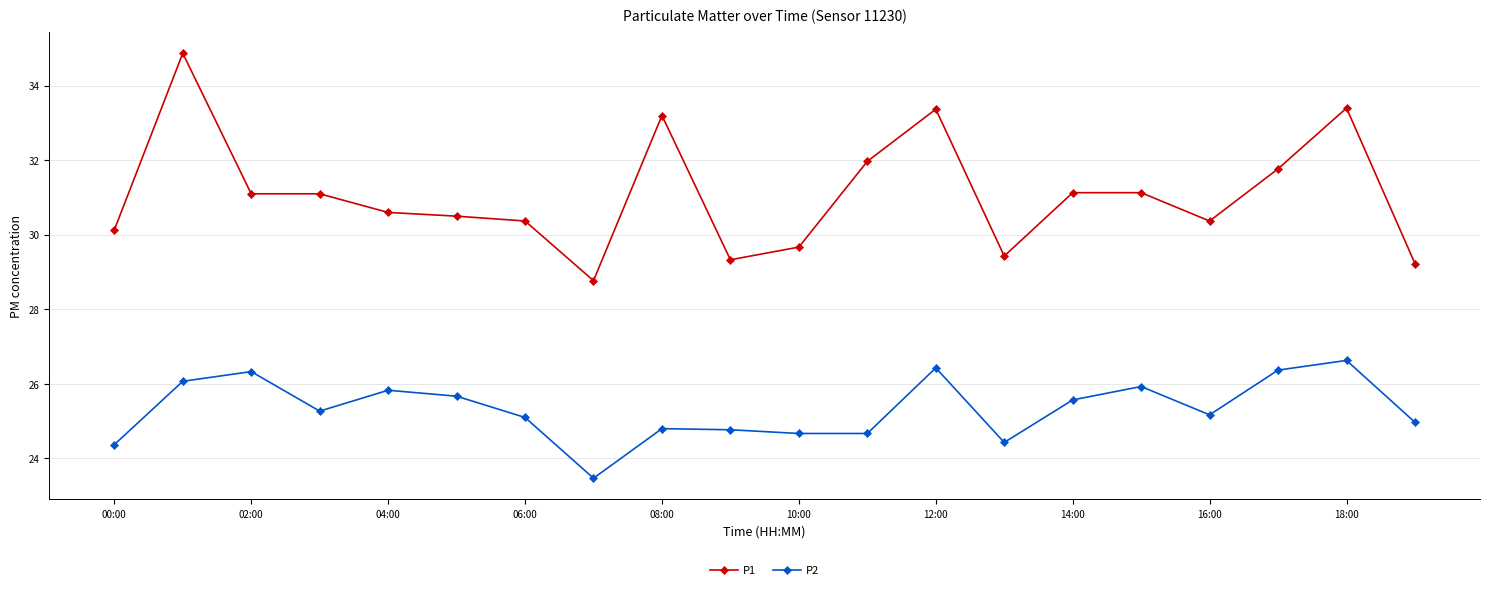

What is the difference between the maximum and minimum values in the P1 series?

6.1